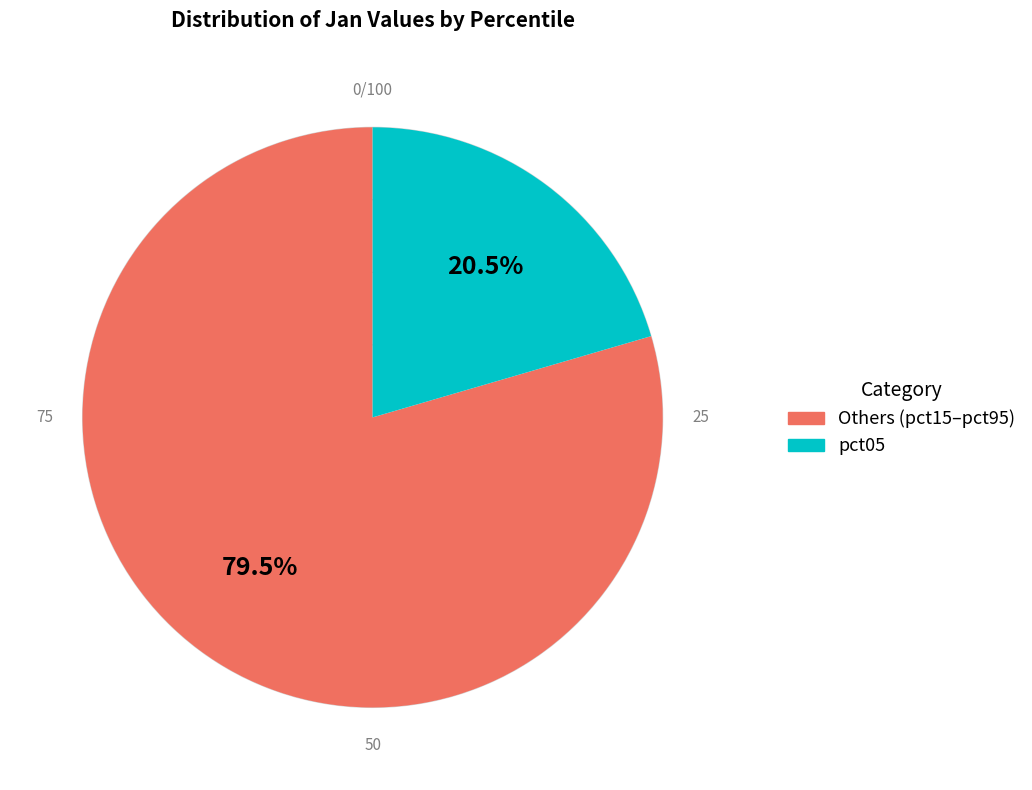

Which category has the biggest portion of the pie?

Others (pct15–pct95)